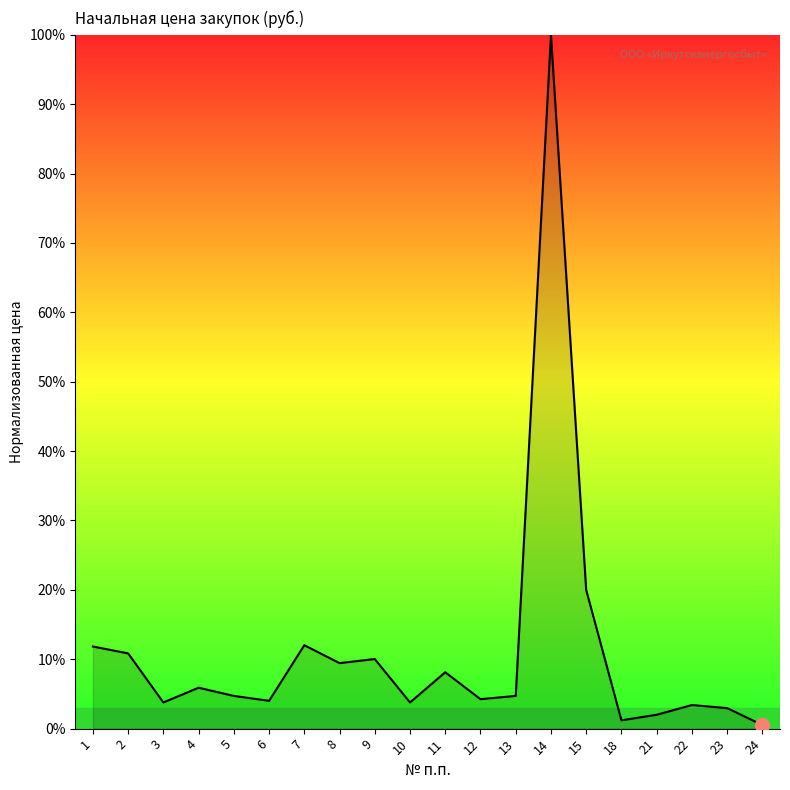

At which label is the value closest to 50?

15